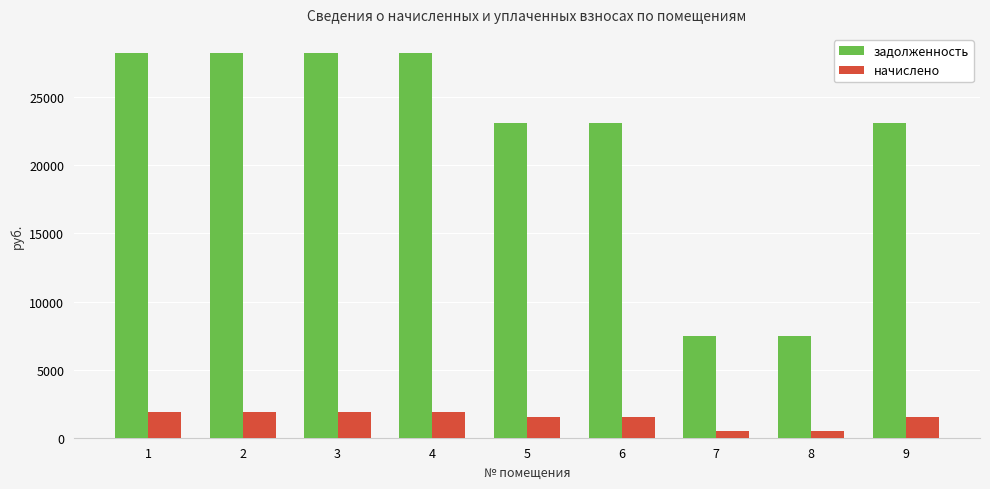

The value of начислено at 8 is 493.3. True or false?

True